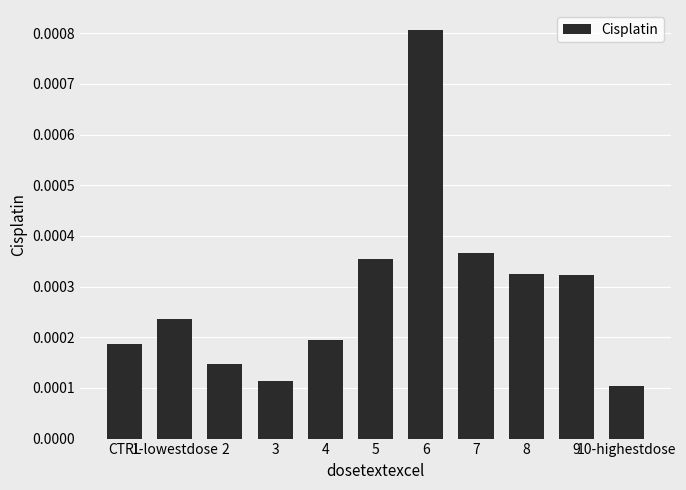

How many bars are there in total?

11